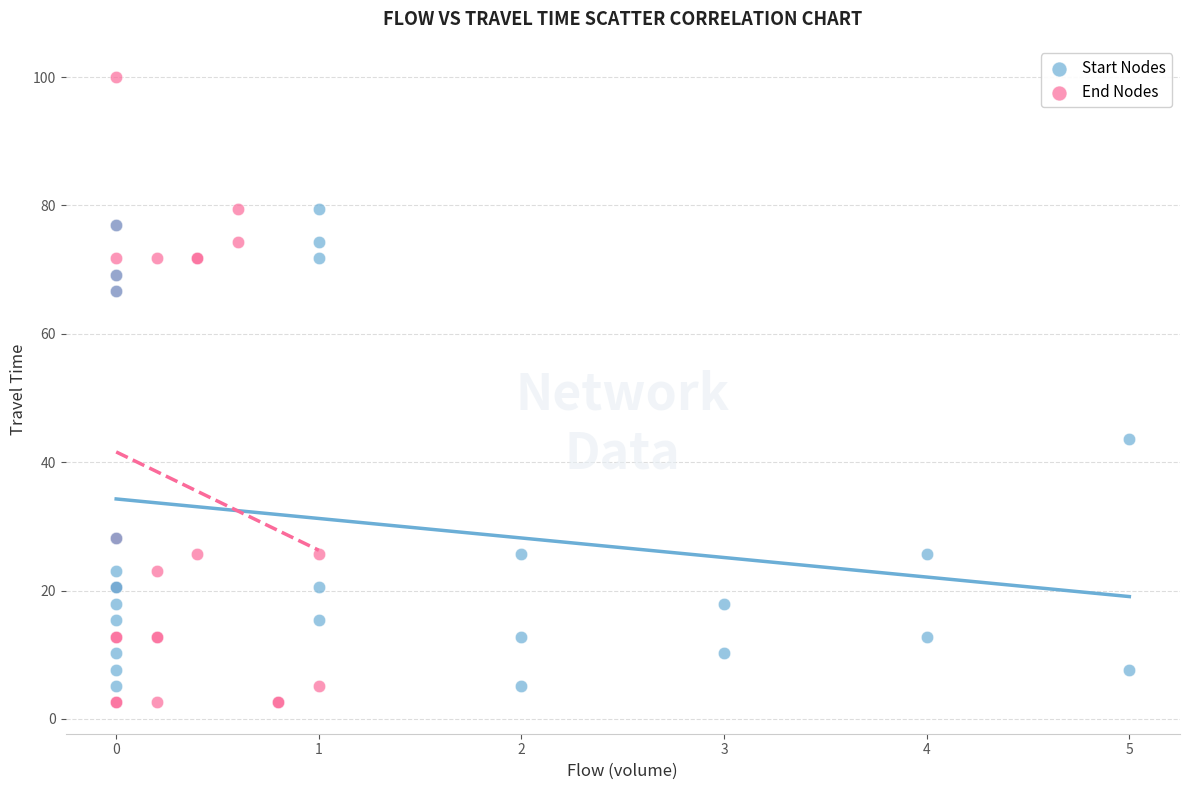

Which series contains the highest Y value?

End Nodes